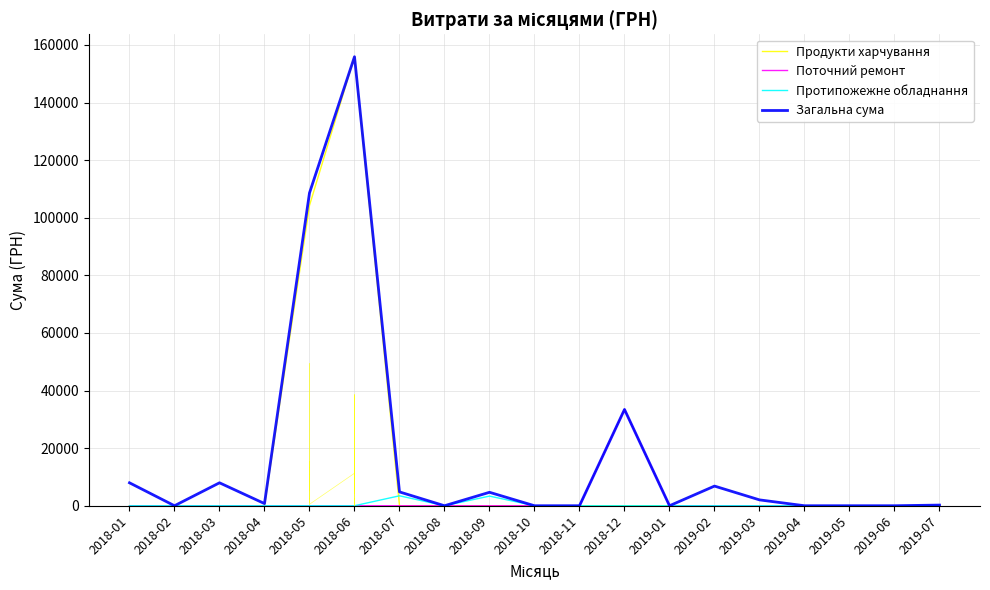

Which label corresponds to the largest value in the chart?

2018-06